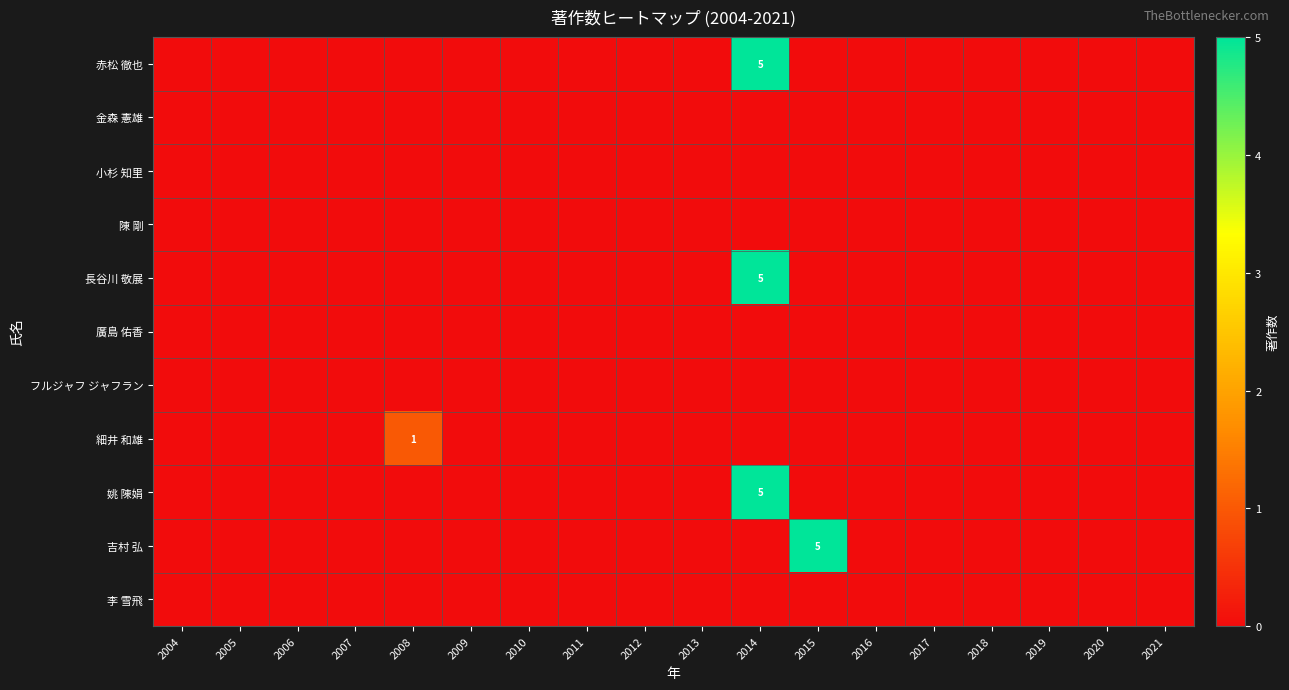

The 赤松 徹也 series shows 2 at 2010. True or false?

False